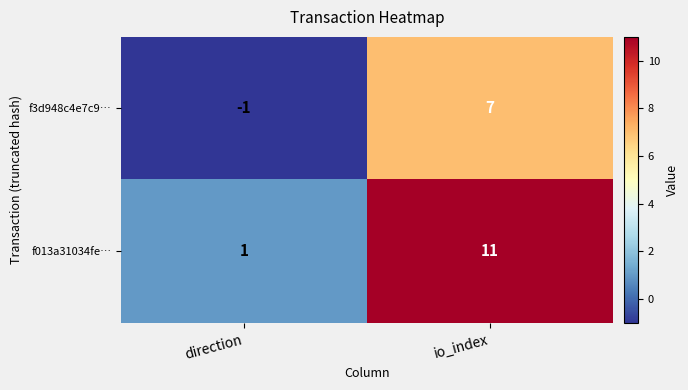

What is the difference between the highest and lowest values at io_index?

4